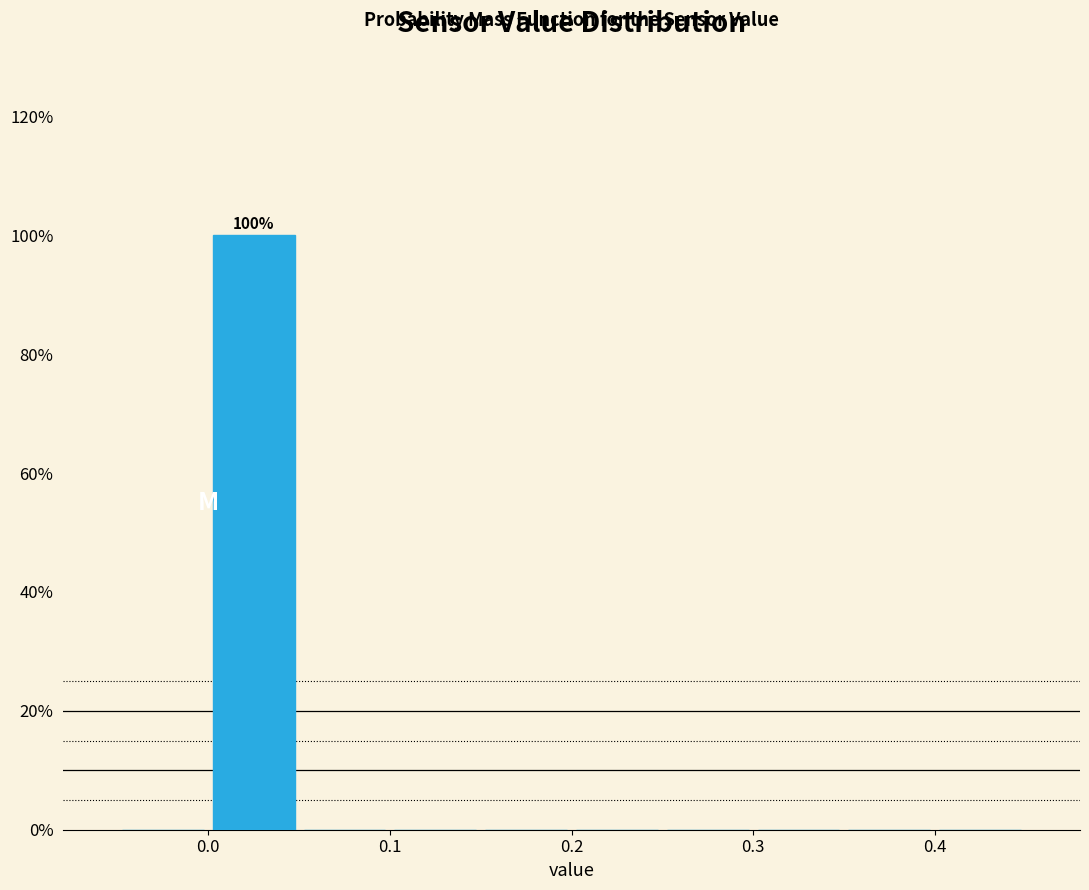

Which range on the x-axis has the tallest bar?

0.00 to 0.05